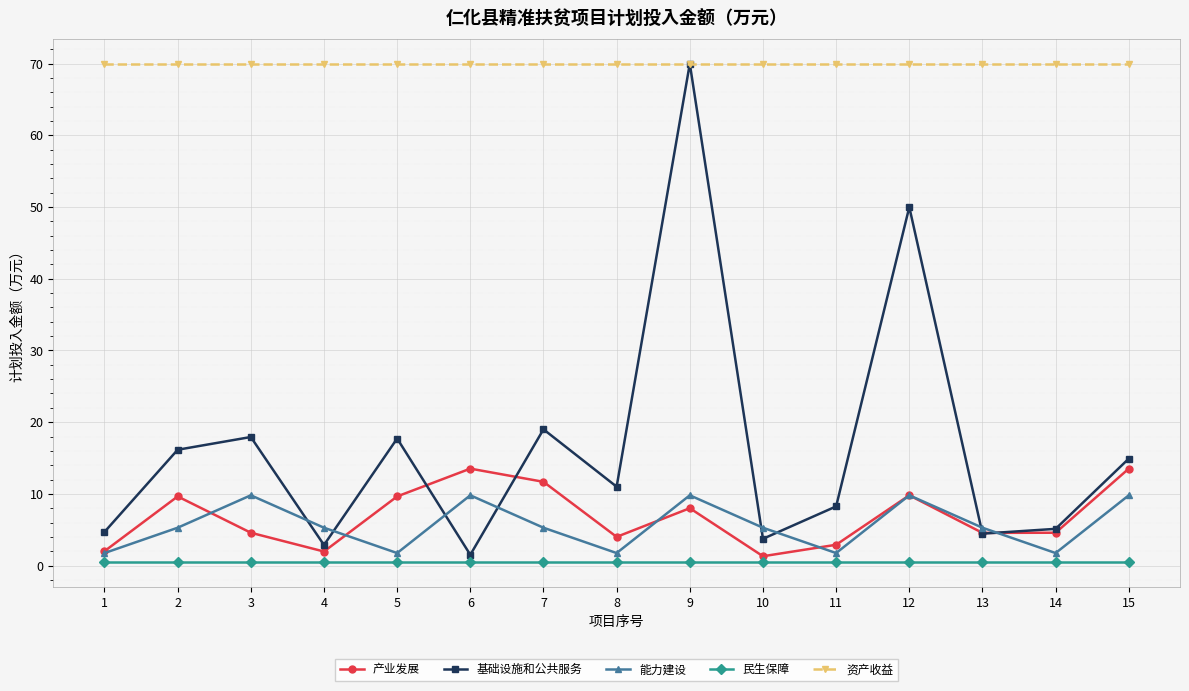

Is this an area chart (filled region under the line)?

No